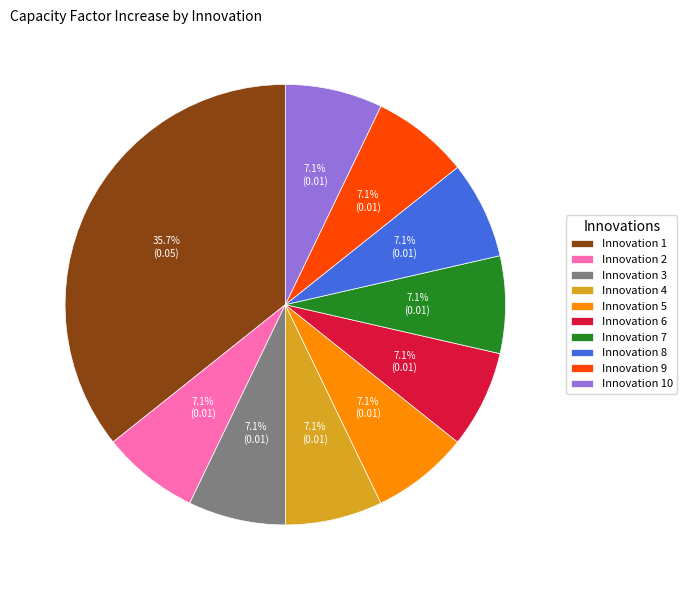

What is the largest slice in the pie chart?

Innovation 1